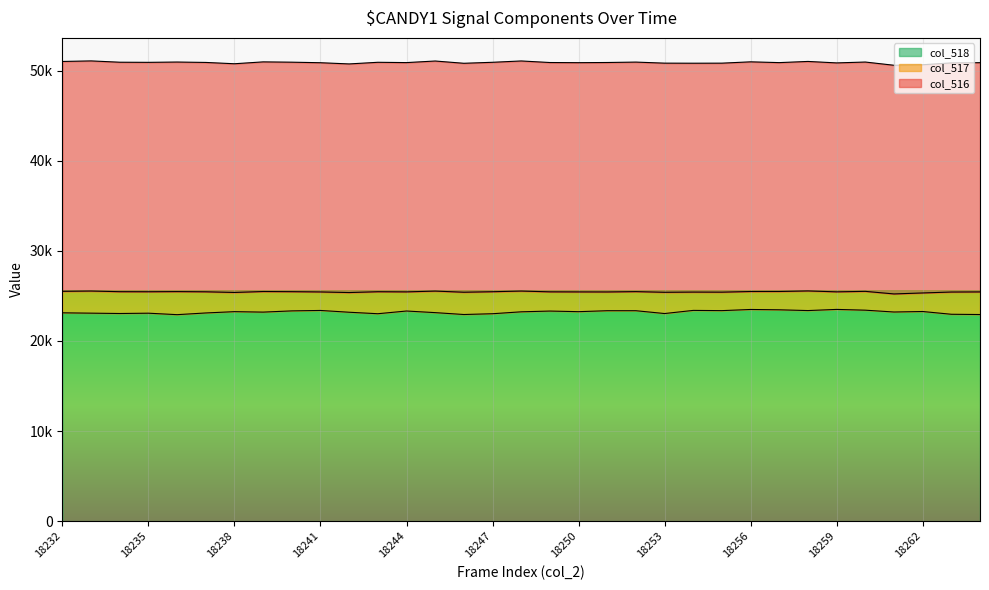

Reading right to left, transcribe all the data shown in this chart.

col_516: 25448	25435	25333	25384	25456	25414	25476	25406	25496	25421	25407	25436	25480	25472	25448	25456	25543	25469	25414	25540	25452	25469	25378	25445	25475	25492	25388	25461	25483	25466	25473	25546	25515
col_517: 2510	2468	2060	2006	2089	1950	2179	2034	1994	2050	2033	2359	2119	2082	2193	2133	2304	2442	2474	2391	2124	2442	2186	2055	2133	2286	2131	2349	2560	2380	2421	2456	2388
col_518: 22938	22967	23273	23218	23421	23506	23378	23462	23499	23371	23396	23048	23361	23361	23255	23323	23239	23027	22940	23149	23328	23027	23192	23390	23342	23206	23257	23112	22923	23086	23052	23090	23127